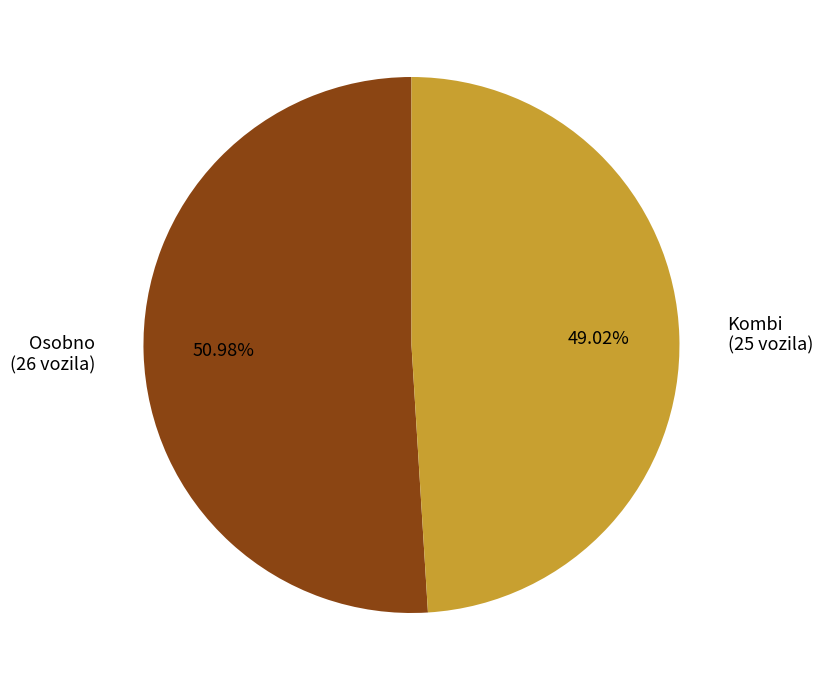

Which slice is the smallest?

Kombi